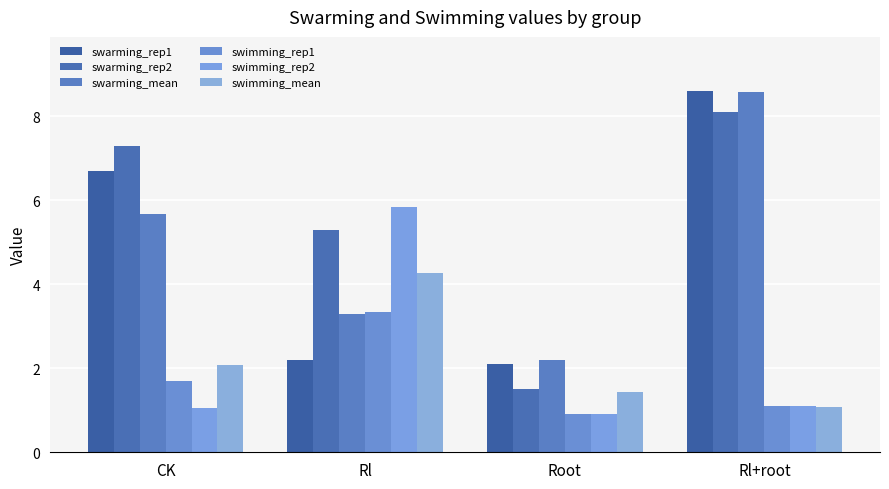

What is the lowest value of the swimming_rep1 series?

0.9